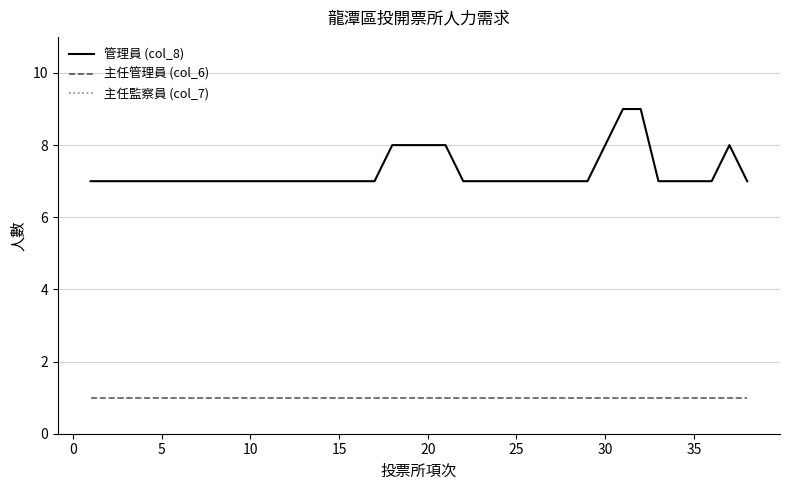

Reading left to right, what are all the values shown in this chart?

管理員 (col_8): 7	7	7	7	7	7	7	7	7	7	7	7	7	7	7	7	7	8	8	8	8	7	7	7	7	7	7	7	7	8	9	9	7	7	7	7	8	7
主任管理員 (col_6): 1	1	1	1	1	1	1	1	1	1	1	1	1	1	1	1	1	1	1	1	1	1	1	1	1	1	1	1	1	1	1	1	1	1	1	1	1	1
主任監察員 (col_7): 1	1	1	1	1	1	1	1	1	1	1	1	1	1	1	1	1	1	1	1	1	1	1	1	1	1	1	1	1	1	1	1	1	1	1	1	1	1